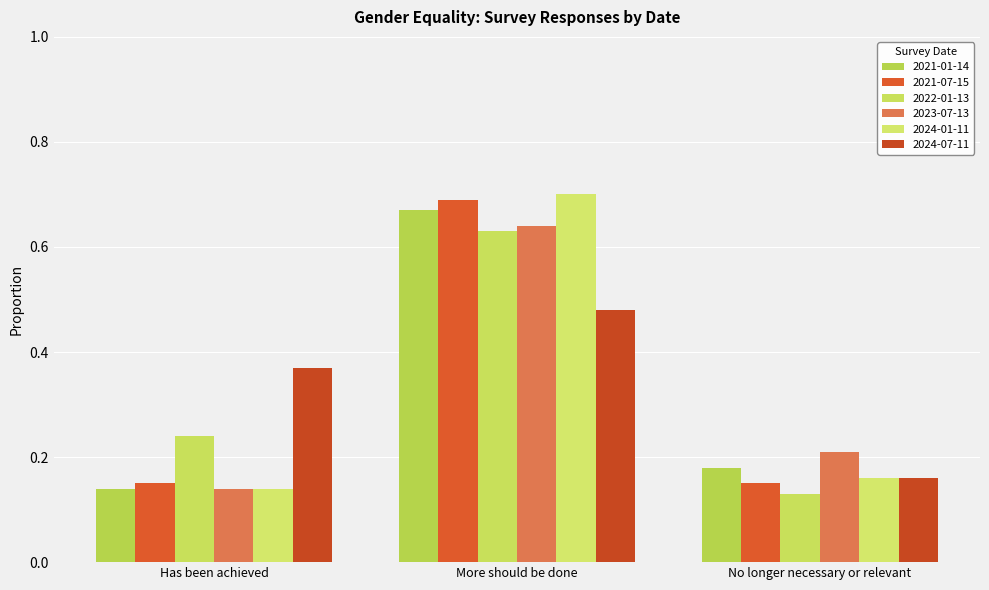

Reading right to left, transcribe all the data shown in this chart.

2021-01-14: No longer necessary or relevant=0.2	More should be done=0.7	Has been achieved=0.1
2021-07-15: No longer necessary or relevant=0.1	More should be done=0.7	Has been achieved=0.1
2022-01-13: No longer necessary or relevant=0.1	More should be done=0.6	Has been achieved=0.2
2023-07-13: No longer necessary or relevant=0.2	More should be done=0.6	Has been achieved=0.1
2024-01-11: No longer necessary or relevant=0.2	More should be done=0.7	Has been achieved=0.1
2024-07-11: No longer necessary or relevant=0.2	More should be done=0.5	Has been achieved=0.4